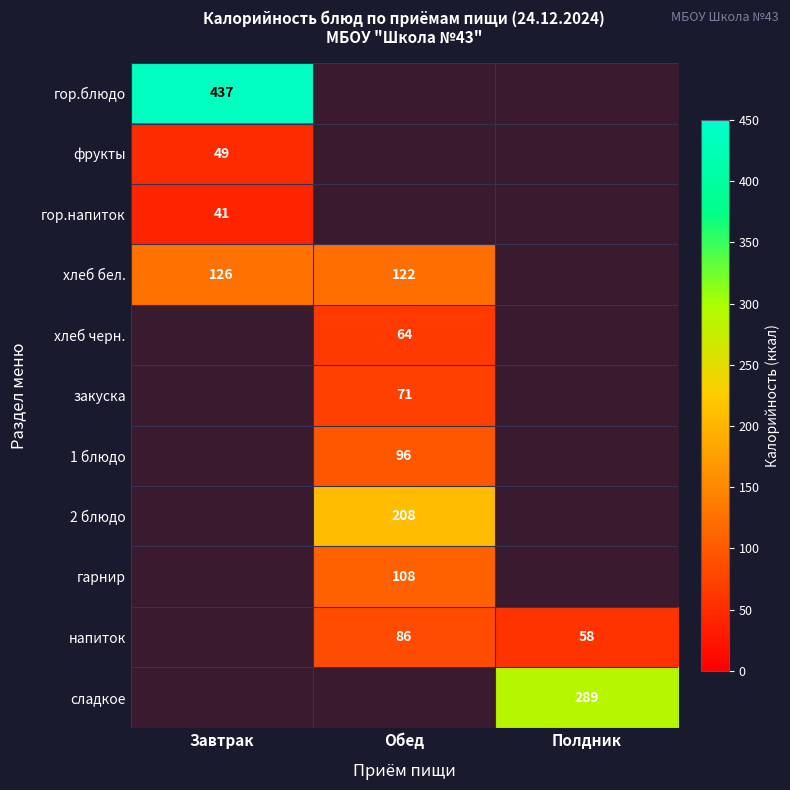

Is it true that хлеб бел. equals 31 at Обед?

False